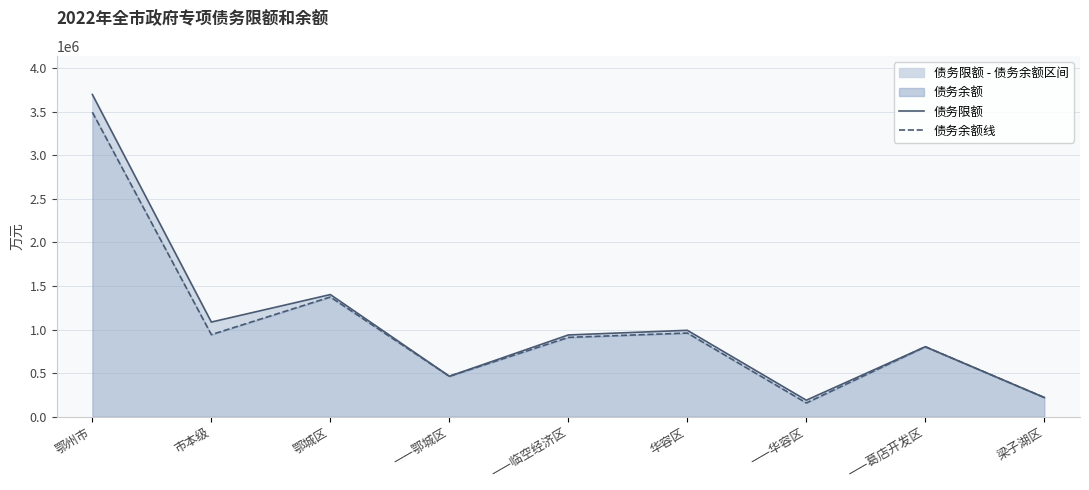

The 债务余额线 series shows 219719 at 梁子湖区. True or false?

True